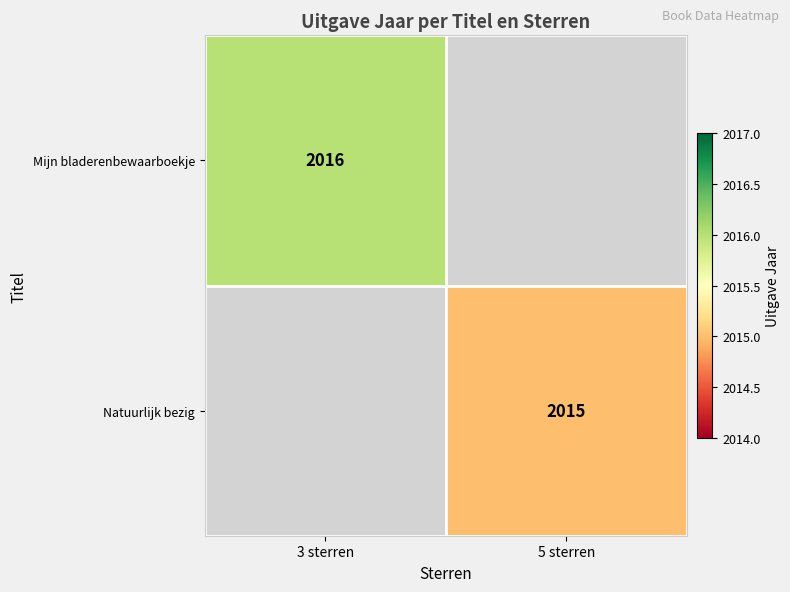

The Mijn bladerenbewaarboekje series shows 668 at 3 sterren. True or false?

False